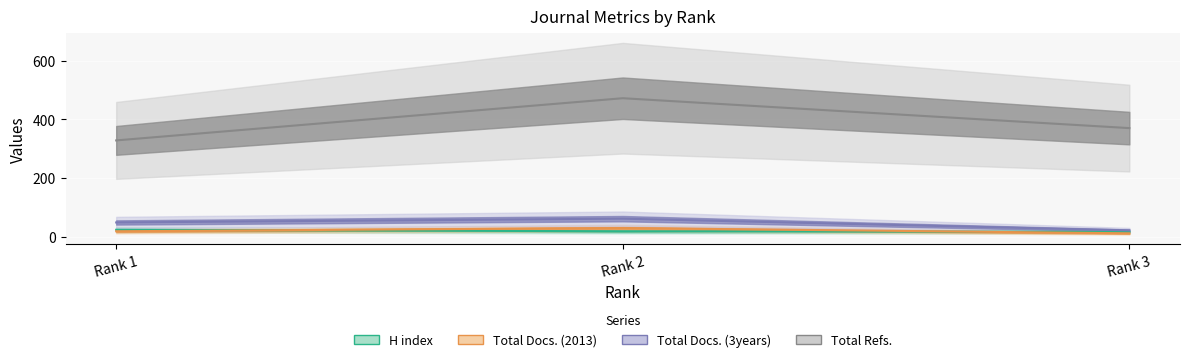

The value of Total Docs. (2013) at Rank 2 is 29. True or false?

True